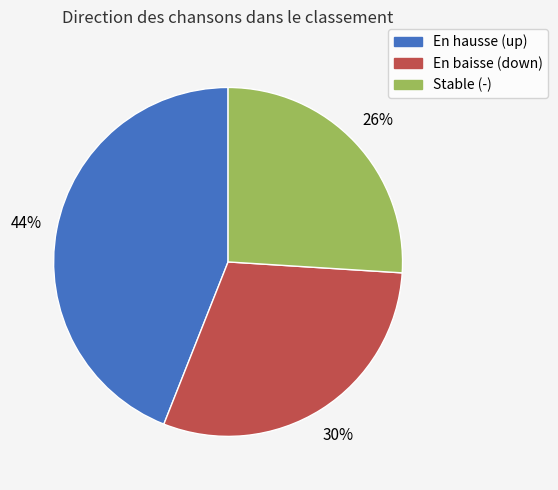

Does any single category account for the majority?

No